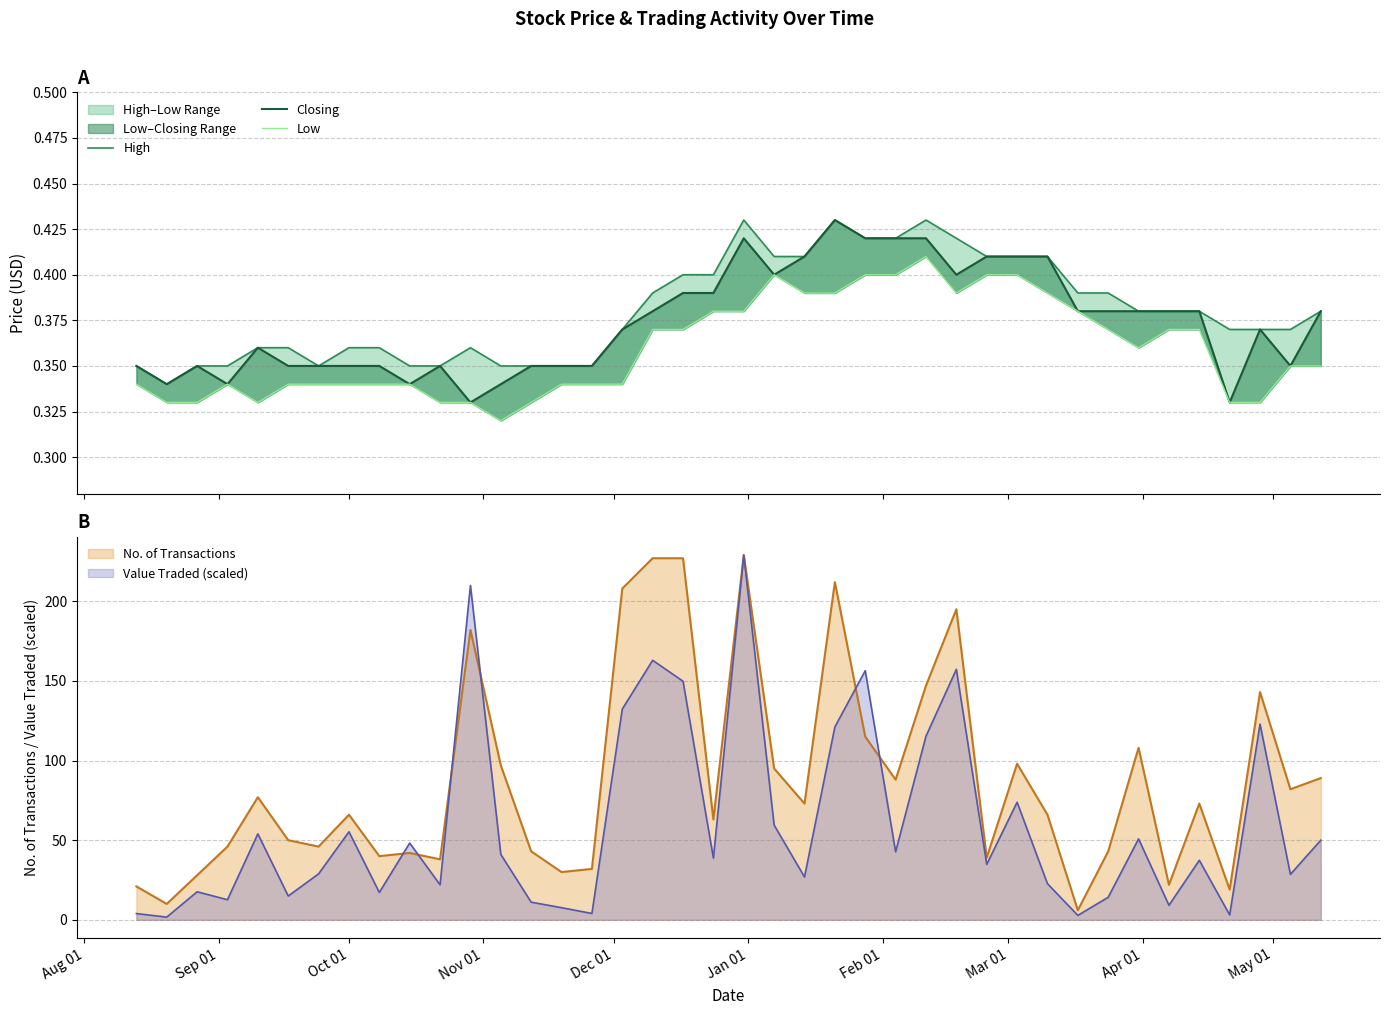

What is the maximum value for Value Traded (scaled)?

229.0